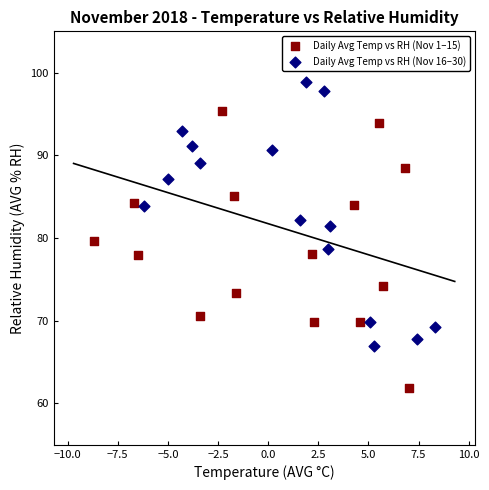

Which series reaches the maximum Y coordinate?

Daily Avg Temp vs RH (Nov 16–30)